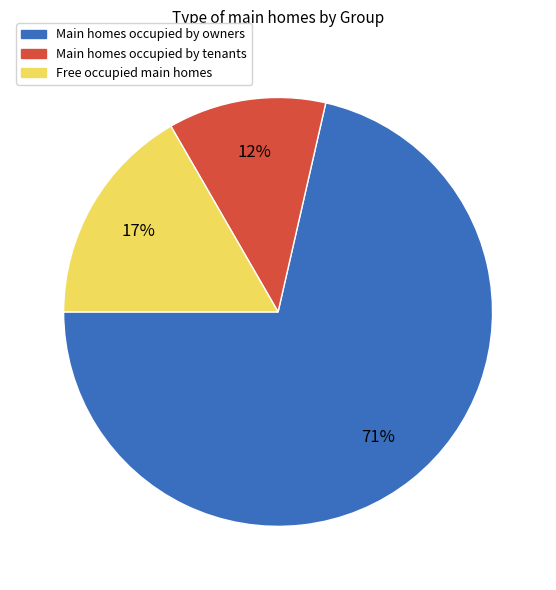

Which slice is the smallest?

Main homes occupied by tenants